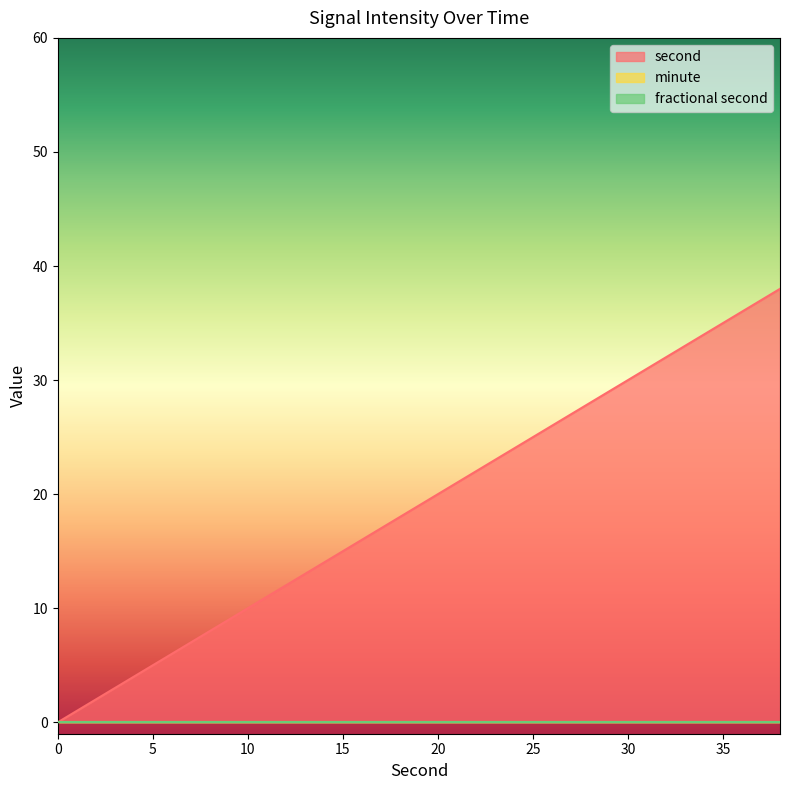

Which category has the highest value in the second series?

38